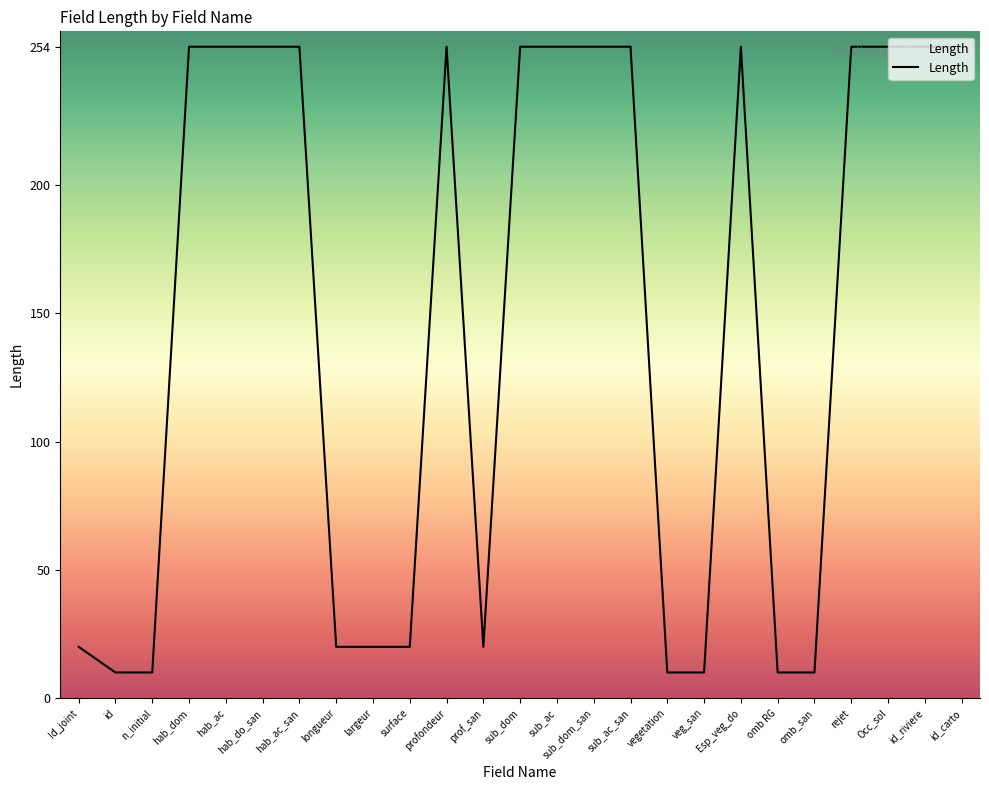

Reading left to right, what are all the values shown in this chart?

Id_joint=20	id=10	n_initial=10	hab_dom=254	hab_ac=254	hab_do_san=254	hab_ac_san=254	longueur=20	largeur=20	surface=20	profondeur=254	prof_san=20	sub_dom=254	sub_ac=254	sub_dom_san=254	sub_ac_san=254	vegetation=10	veg_san=10	Esp_veg_do=254	omb RG=10	omb_san=10	rejet=254	Occ_sol=254	id_riviere=254	id_carto=254